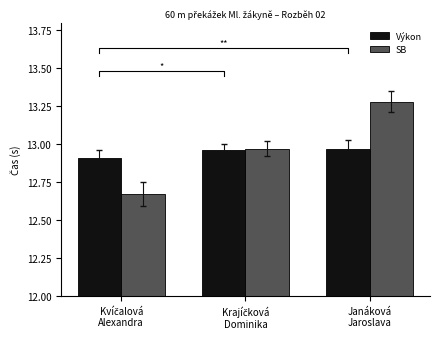

Read the SB value at Krajíčková
Dominika.

13.0